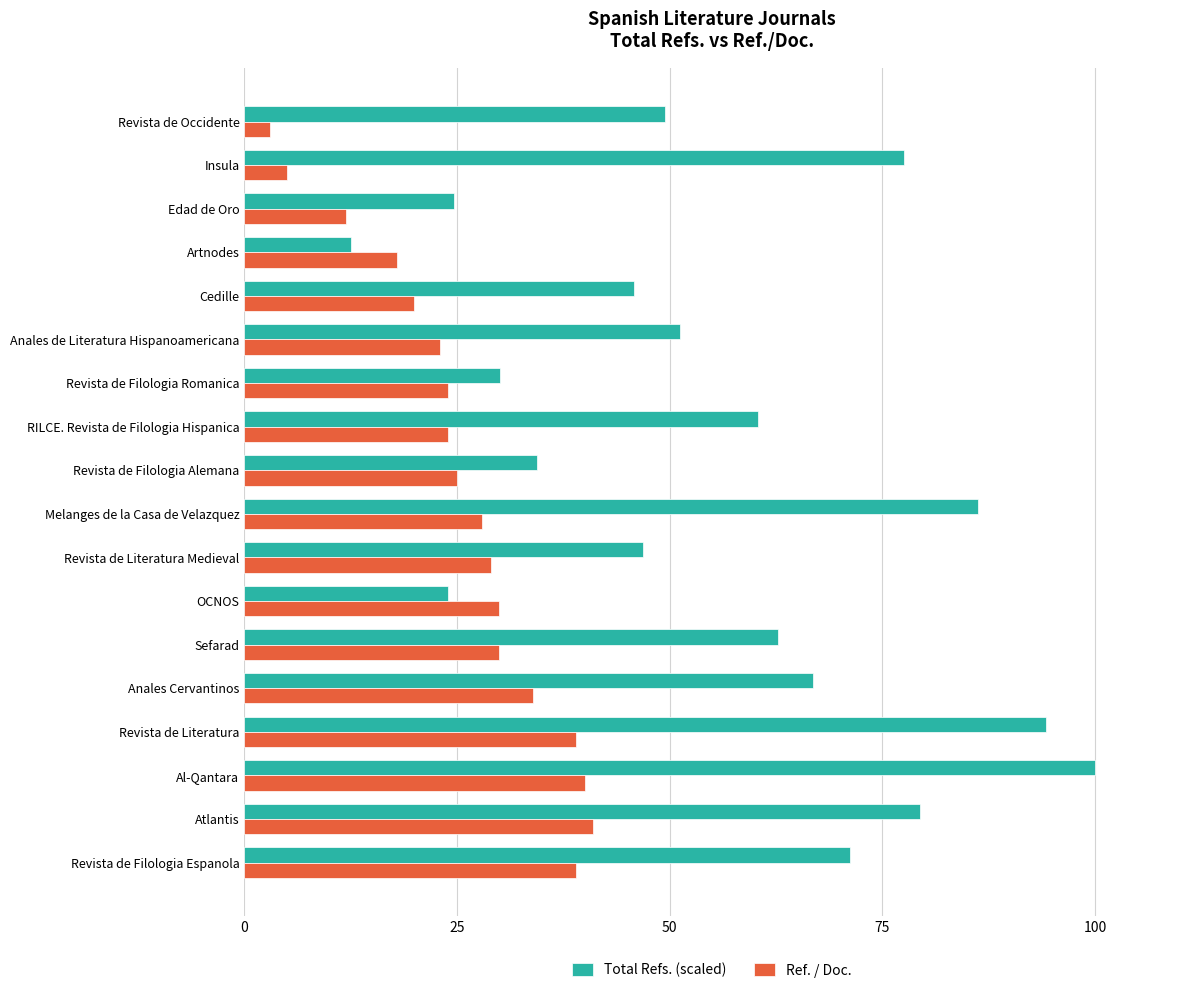

Is it true that Total Refs. (scaled) equals 94.2 at Revista de Literatura?

True